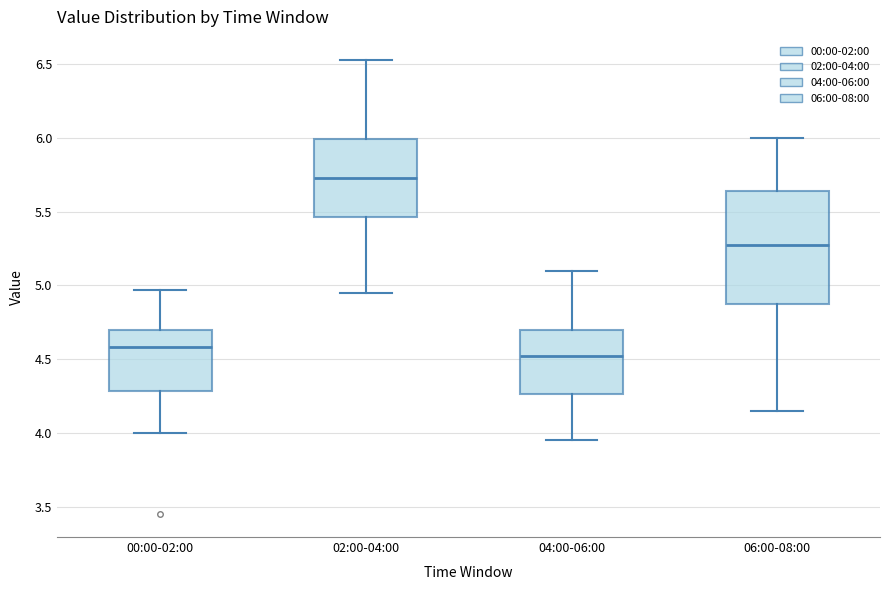

Reading left to right, transcribe this box plot: for each box, give where its median line is, the range the box spans, and where its two whiskers end, as read against the y-axis. The values are not printed on the chart, so give them approximately, as read against the axis.

00:00-02:00: median 4.60, box 4.30 to 4.70, whiskers 4.00 to 4.95
02:00-04:00: median 5.75, box 5.45 to 6.00, whiskers 4.95 to 6.55
04:00-06:00: median 4.55, box 4.25 to 4.70, whiskers 3.95 to 5.10
06:00-08:00: median 5.30, box 4.90 to 5.65, whiskers 4.15 to 6.00